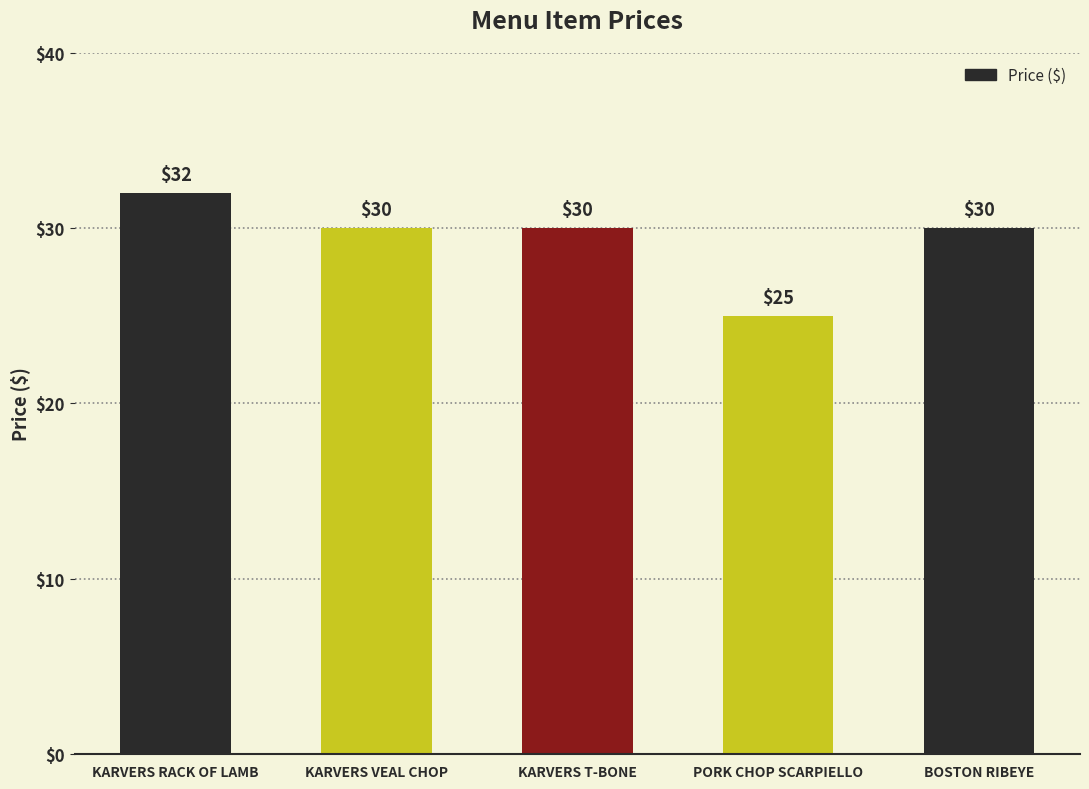

What is the sum of the values at KARVERS T-BONE and KARVERS RACK OF LAMB?

62